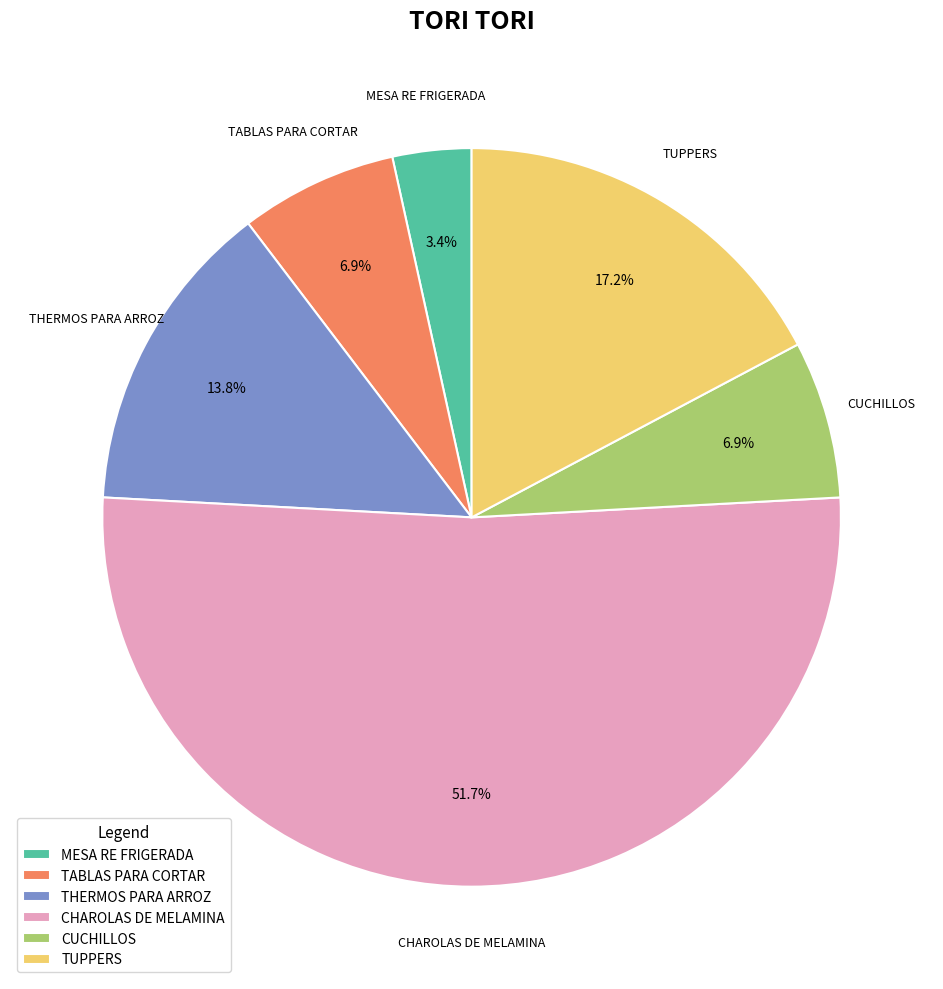

What is the majority slice?

CHAROLAS DE MELAMINA